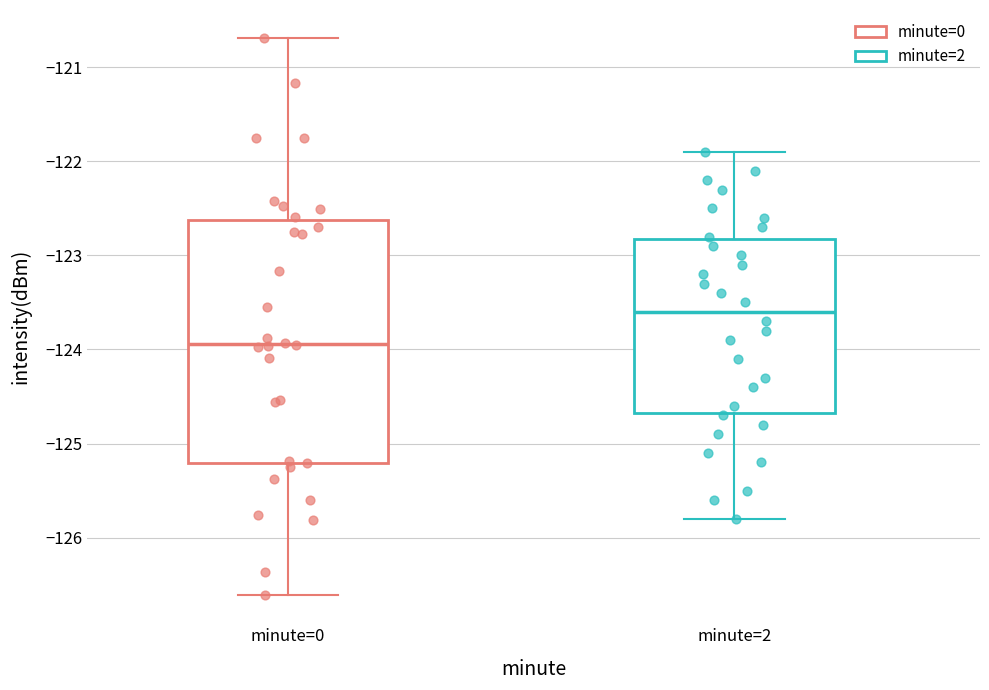

Reading left to right, read every box against the y-axis: the position of its median line, the range the box covers, and the ends of its whiskers. The values are not printed on the chart, so give them approximately, as read against the axis.

minute=0: median -123.9, box -125.2 to -122.6, whiskers -126.6 to -120.7
minute=2: median -123.6, box -124.7 to -122.8, whiskers -125.8 to -121.9